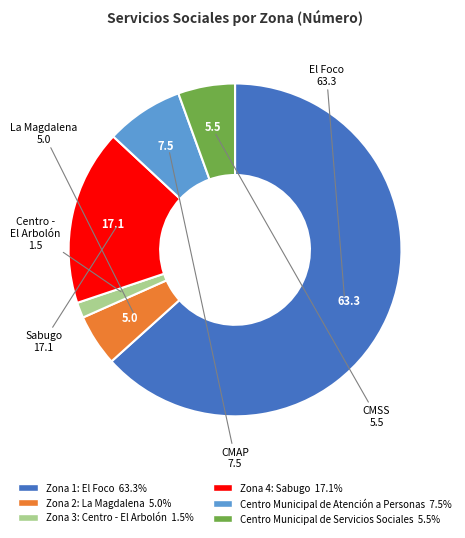

What is the ratio of the value at Centro Municipal de Atención a Personas to the value at Zona 3: Centro - El Arbolón?

5.0